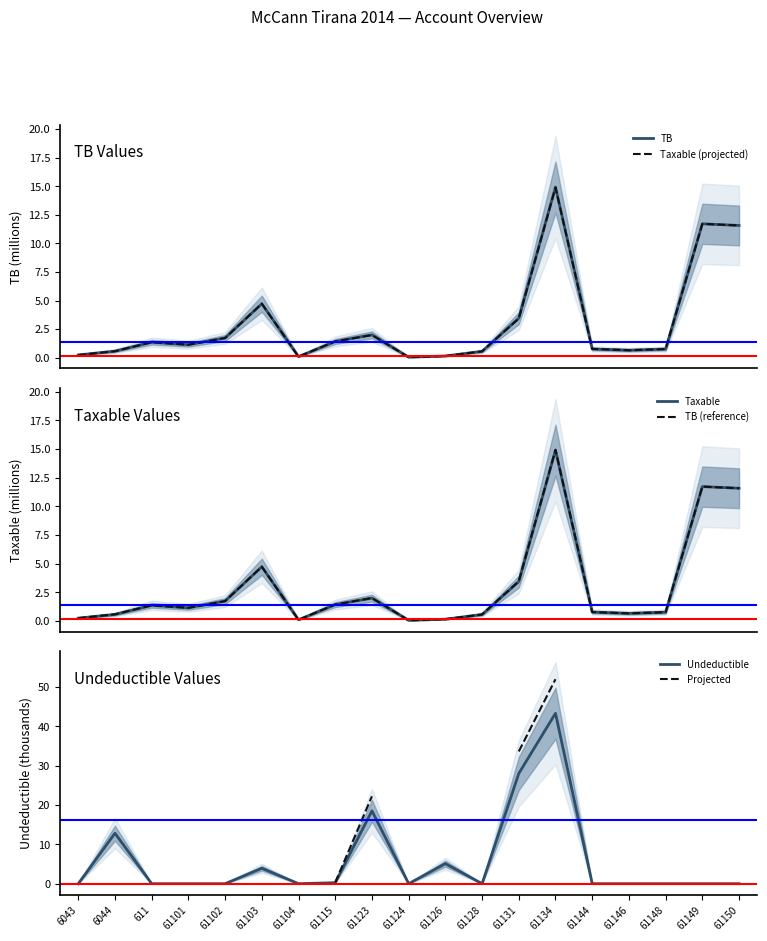

Count the number of categories in the chart.

19